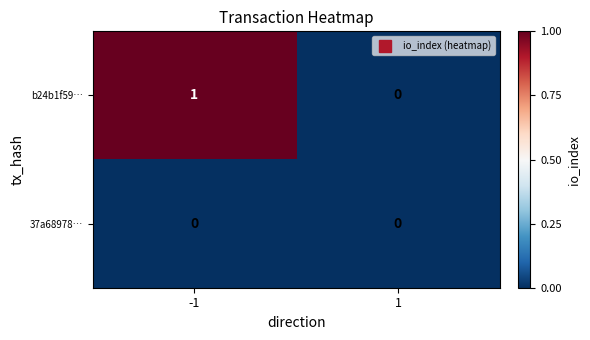

True or false: b24b1f59… has a value of 0 at 1.

True